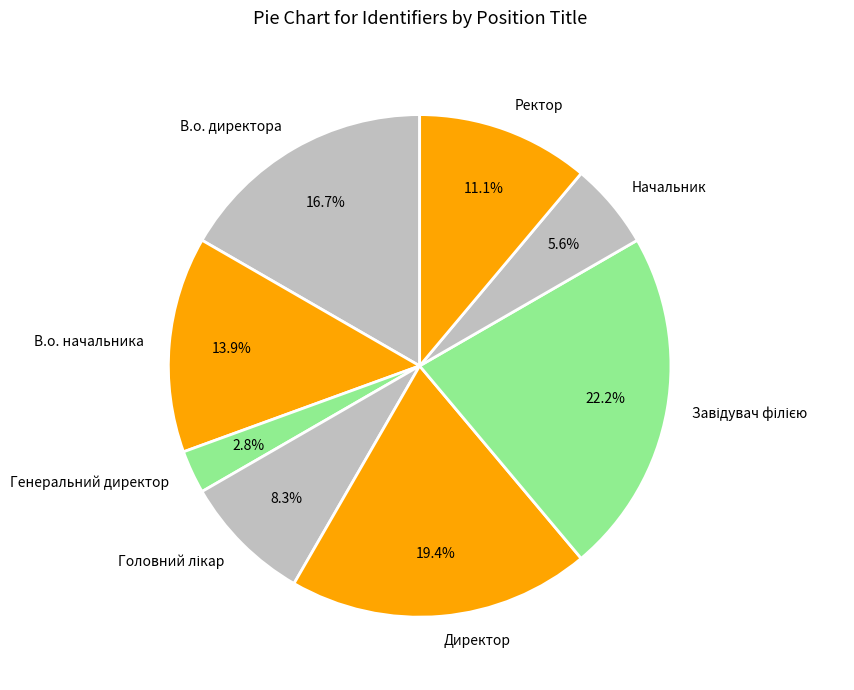

The Ректор slice represents 11% of the pie. True or false?

True